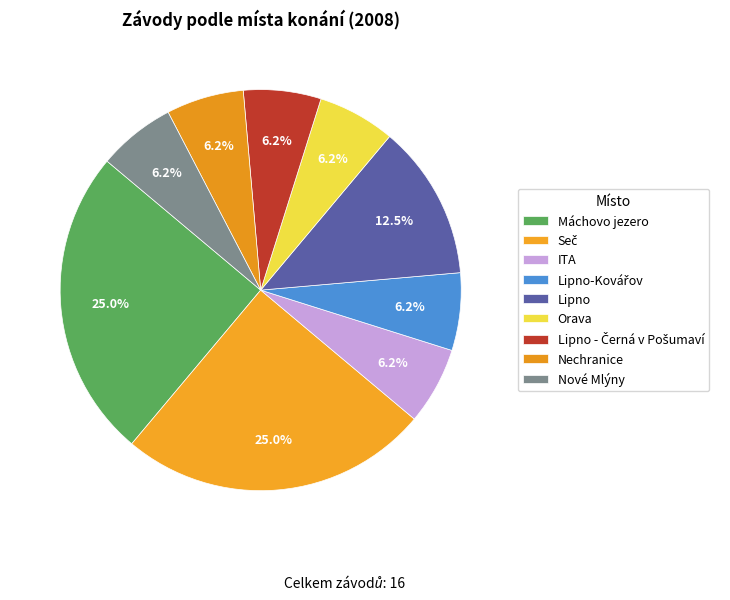

To the nearest percent, what percentage of the pie is Lipno?

12%